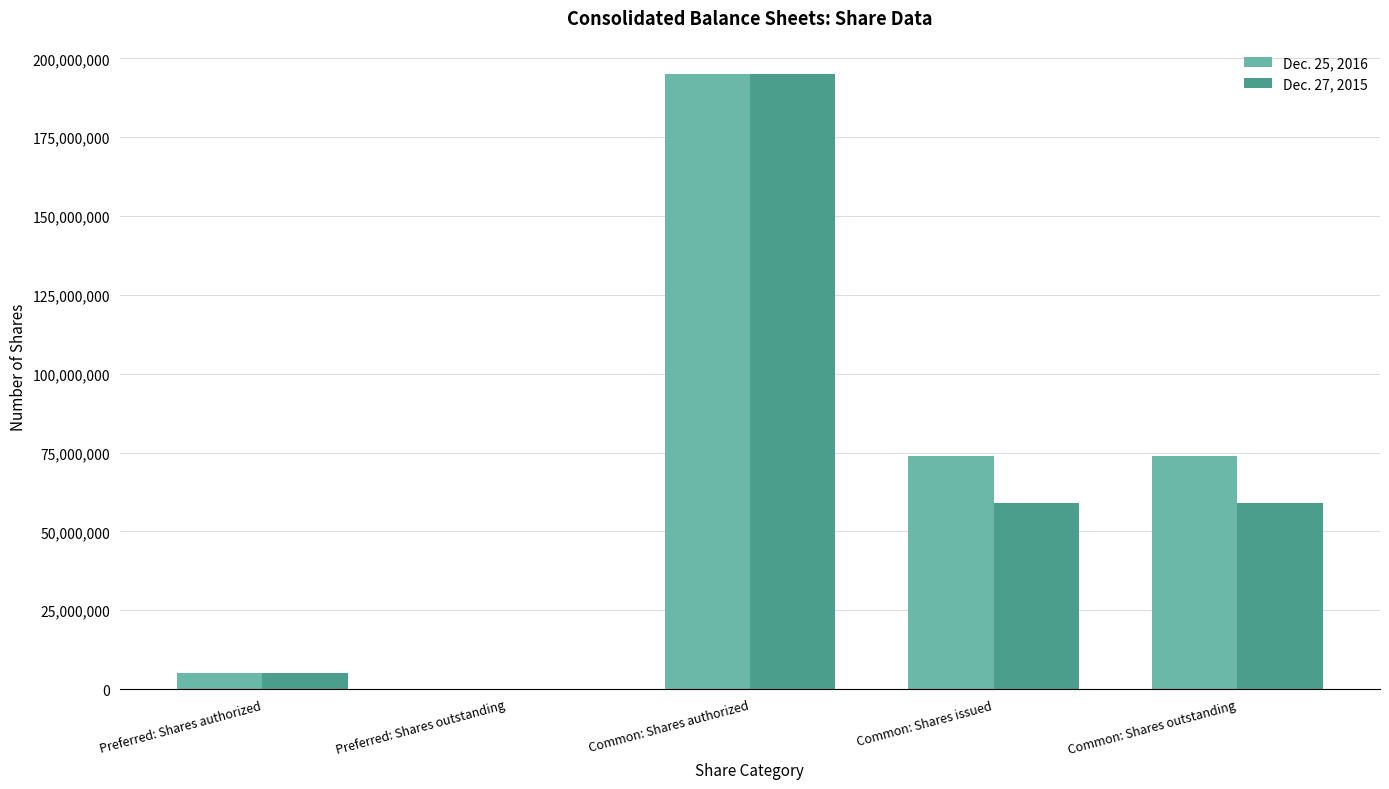

Is the value of Dec. 25, 2016 at Common: Shares issued greater than the value of Dec. 27, 2015 at Preferred: Shares authorized?

Yes